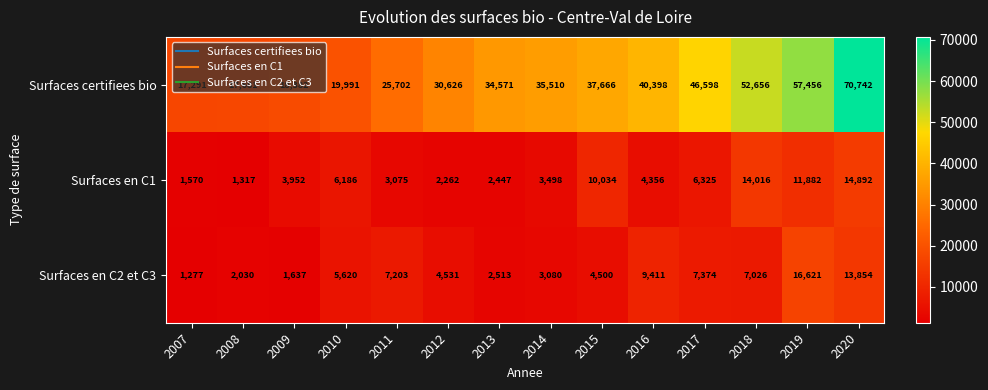

Which series has the largest total across all categories?

Surfaces certifiees bio